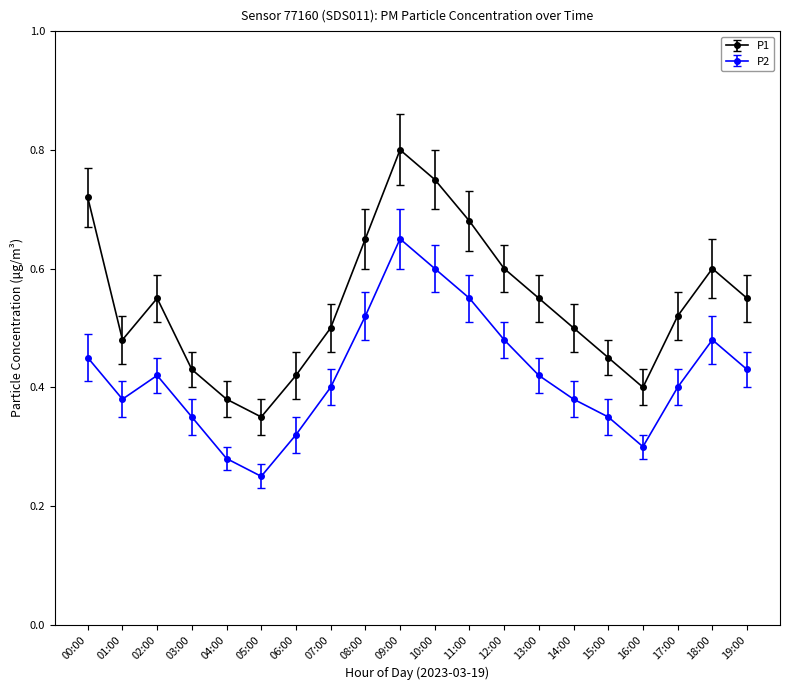

Which category has the lowest value in the P1 series?

05:00